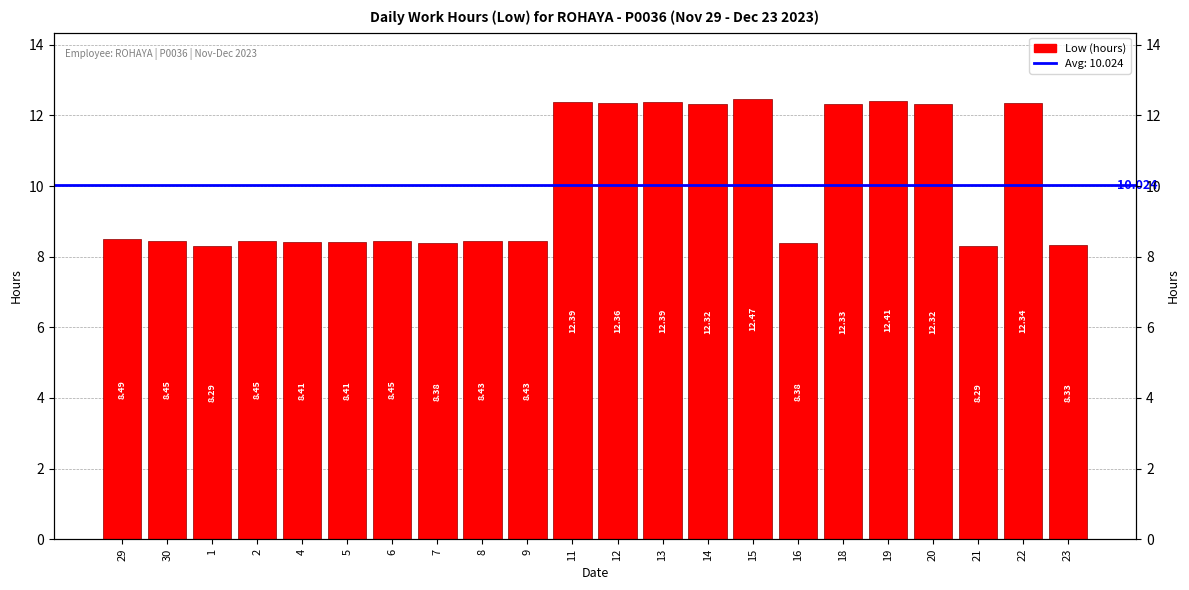

What is the approximate value at 12?

12.4